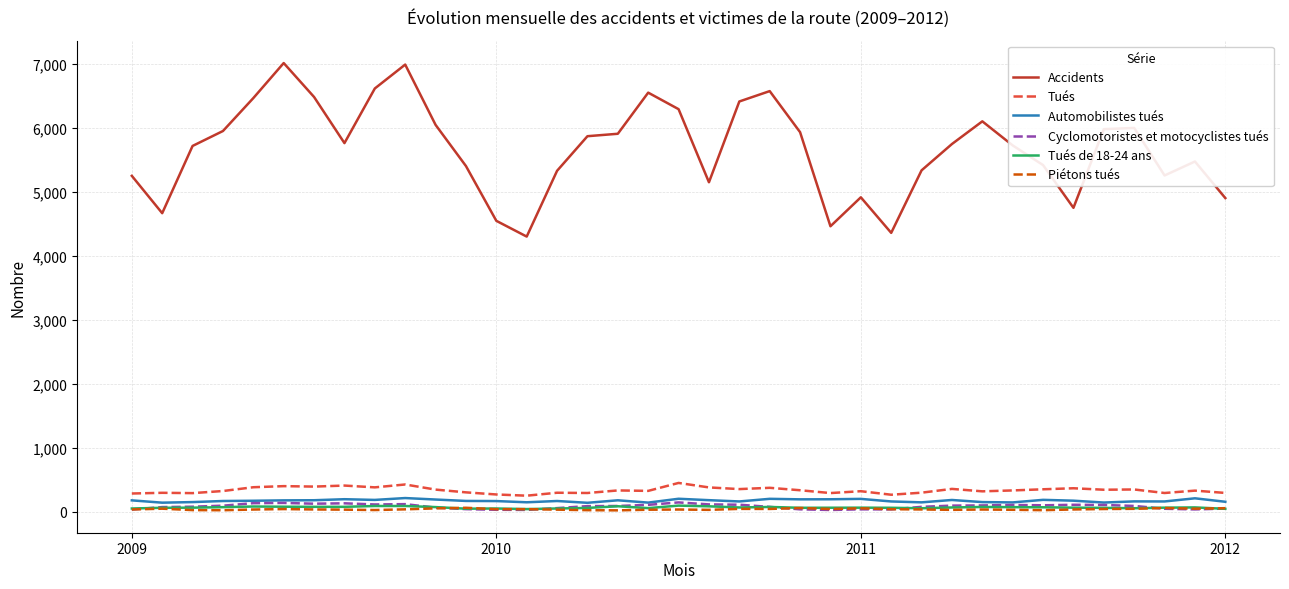

Which series has the widest spread of values?

Accidents